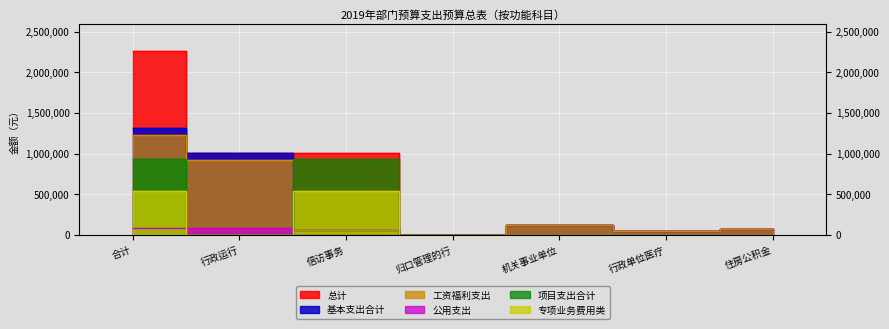

What is the lowest value of the 总计 series?

2400.0